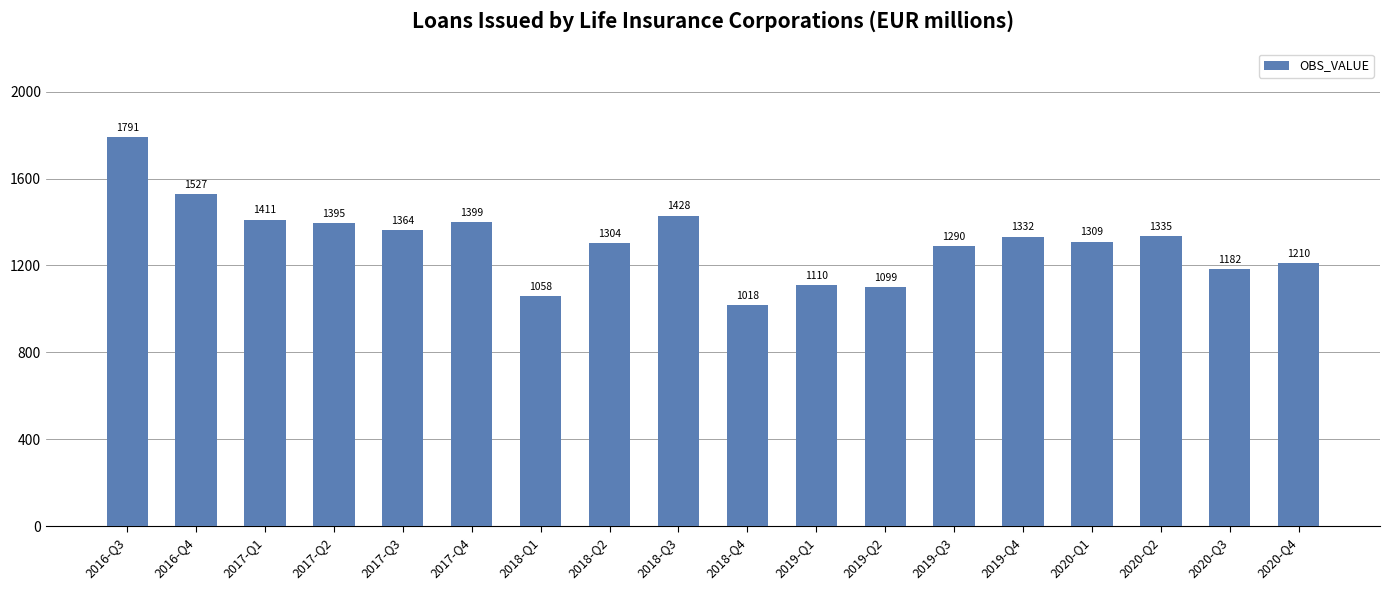

What is the label of the 14th bar from the right?

2017-Q3